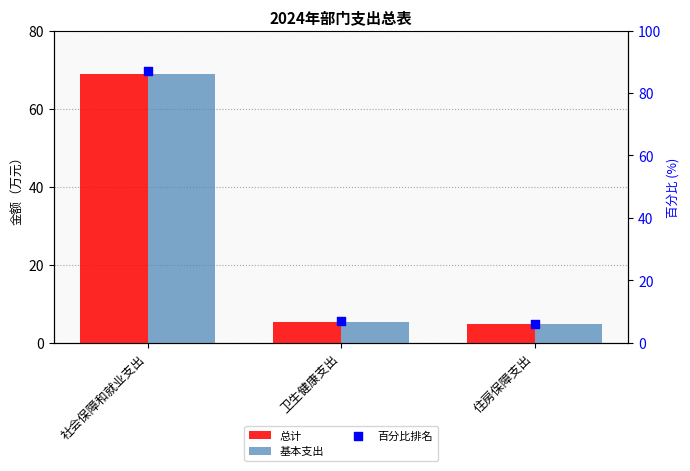

Is the value of 基本支出 at 卫生健康支出 greater than the value of 总计 at 卫生健康支出?

No